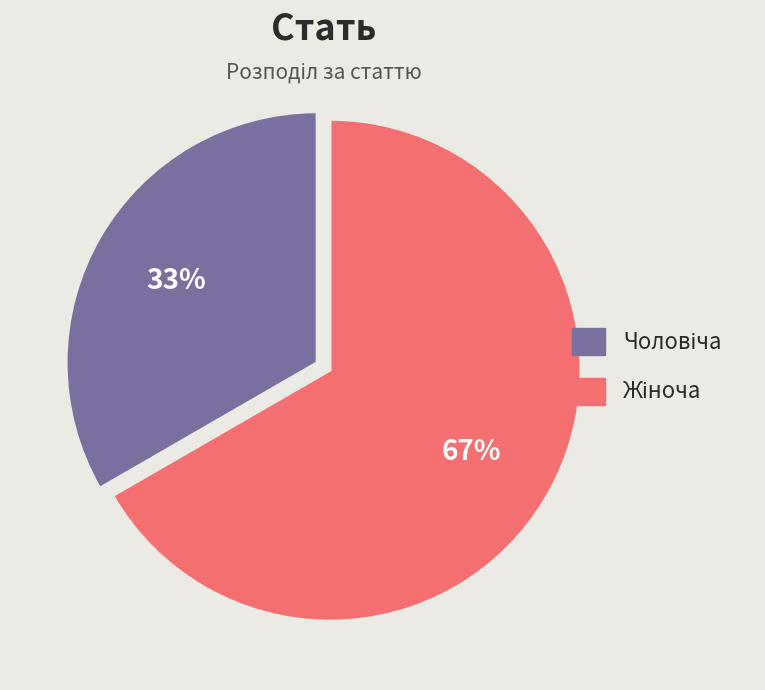

To the nearest percent, what is the average slice percentage?

50%